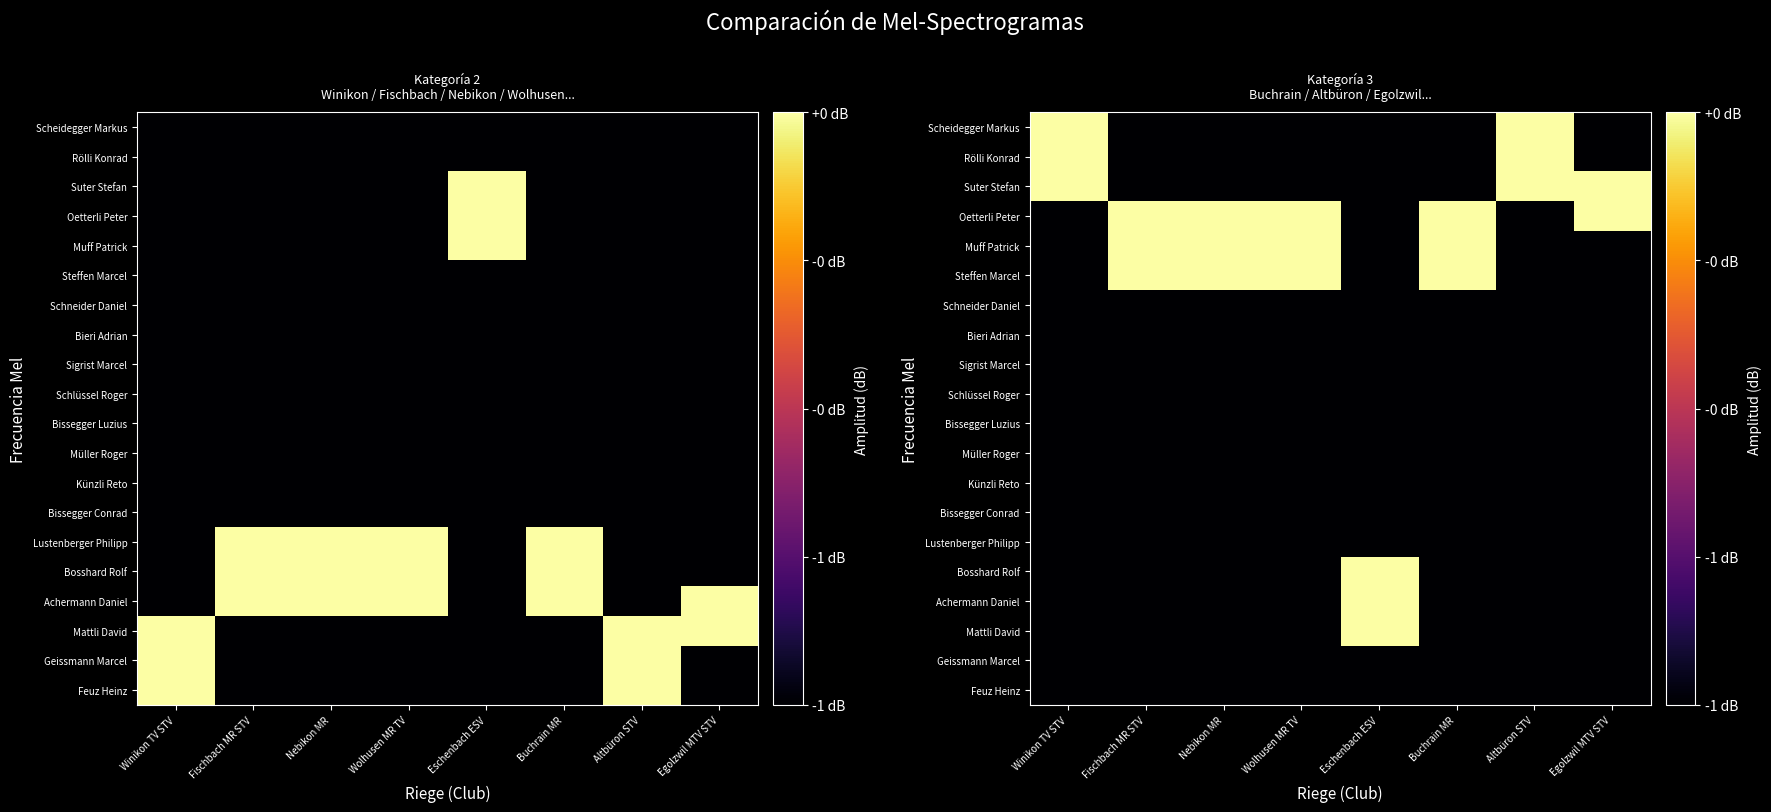

At which category is the sum across all series the highest?

Wolhusen MR TV